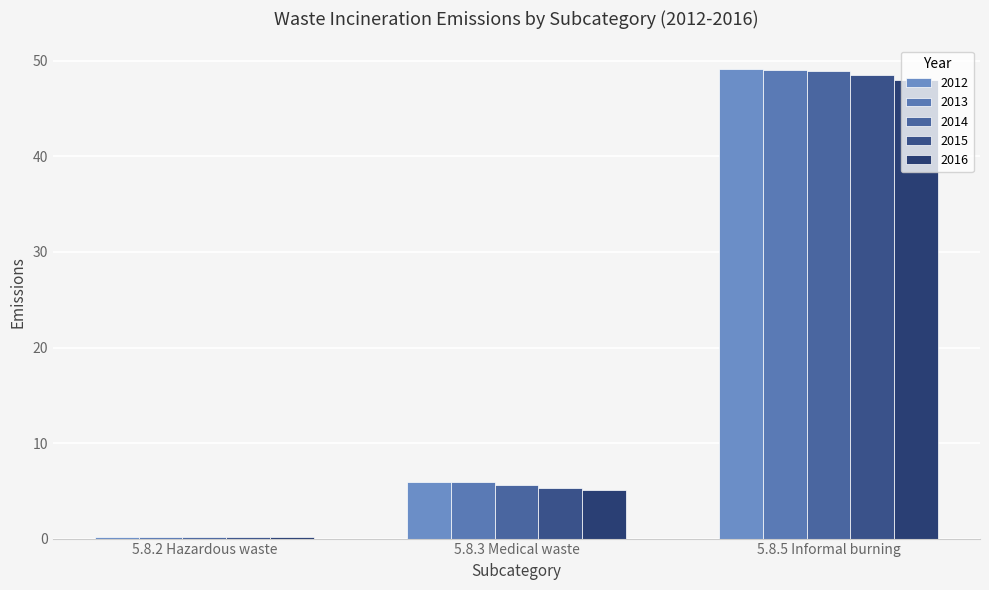

How many data points does each series have?

3